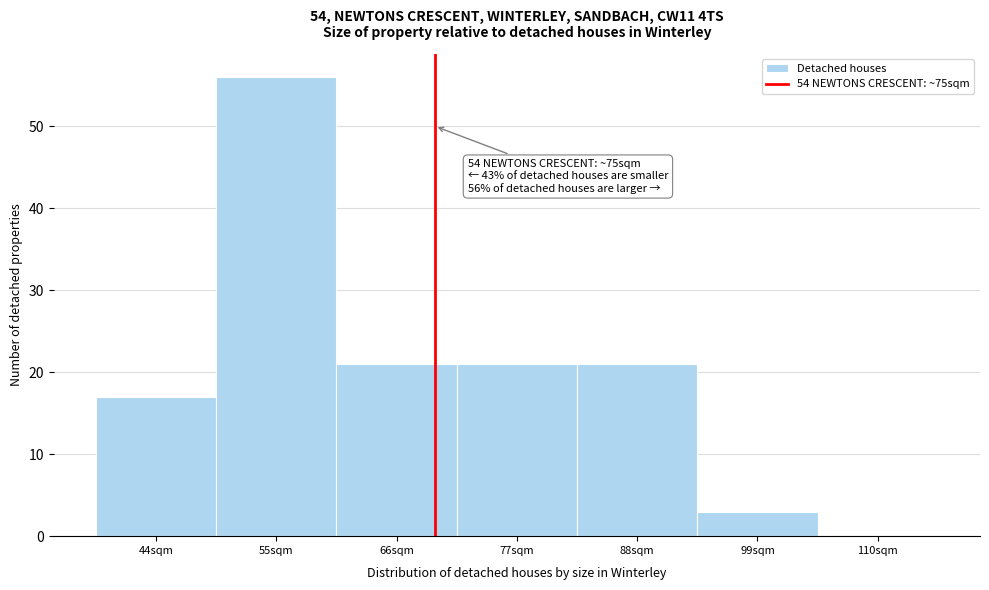

Reading left to right, what are all the values shown in this chart?

44sqm=17	55sqm=56	66sqm=21	77sqm=21	88sqm=21	99sqm=3	110sqm=0